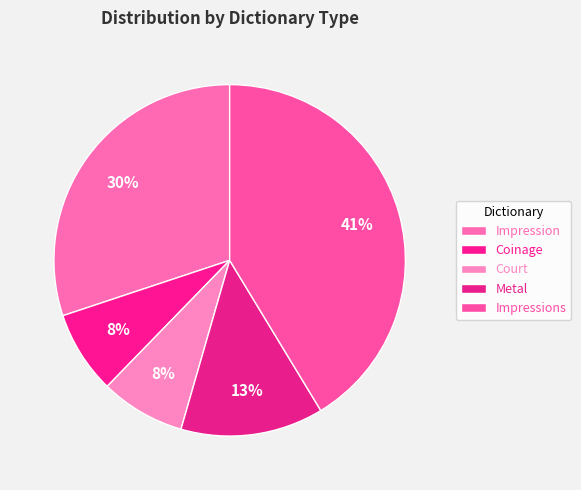

How many slices are in this pie chart?

5